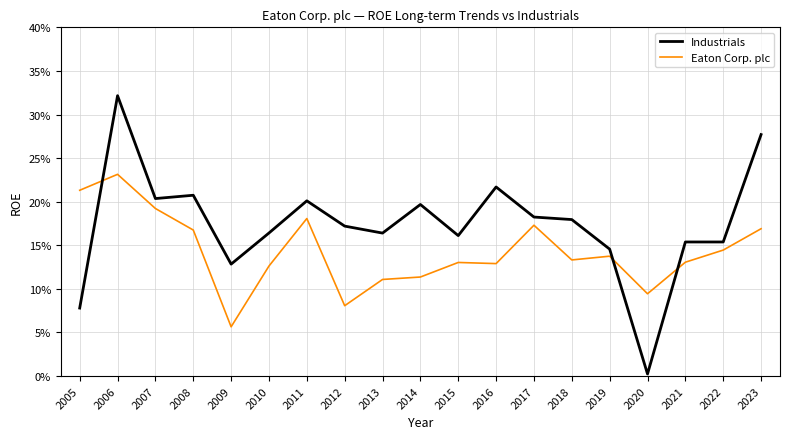

What is the difference between the highest and lowest values at 2006?

0.1